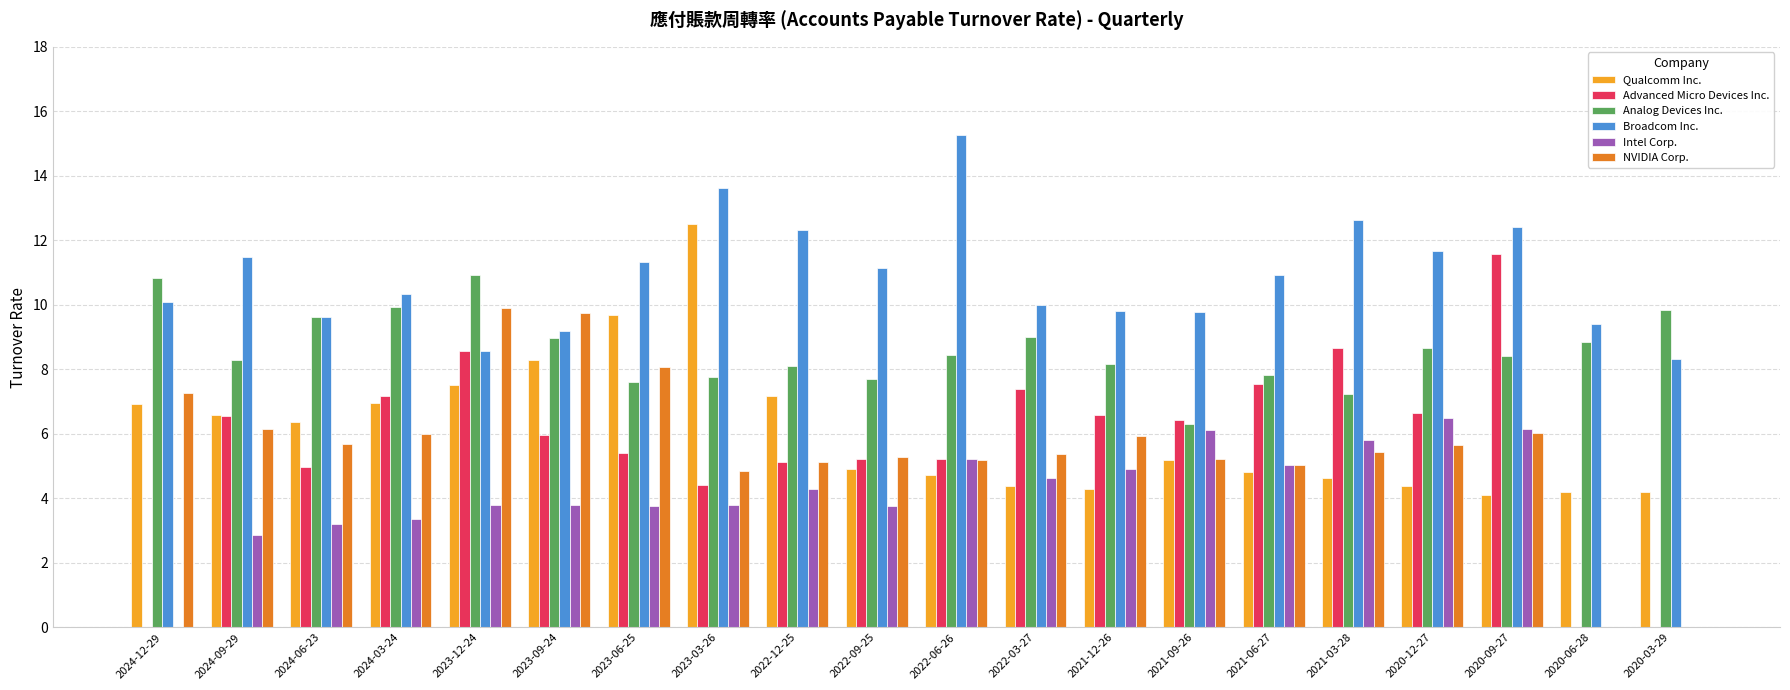

Which series has the widest spread of values?

Advanced Micro Devices Inc.